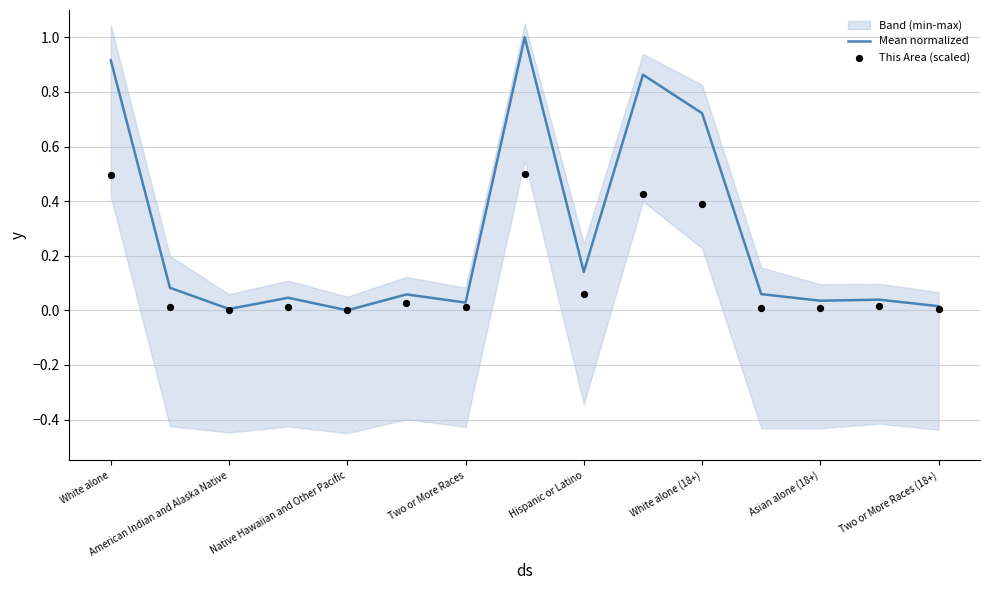

At how many categories does at least one series exceed 0?

14